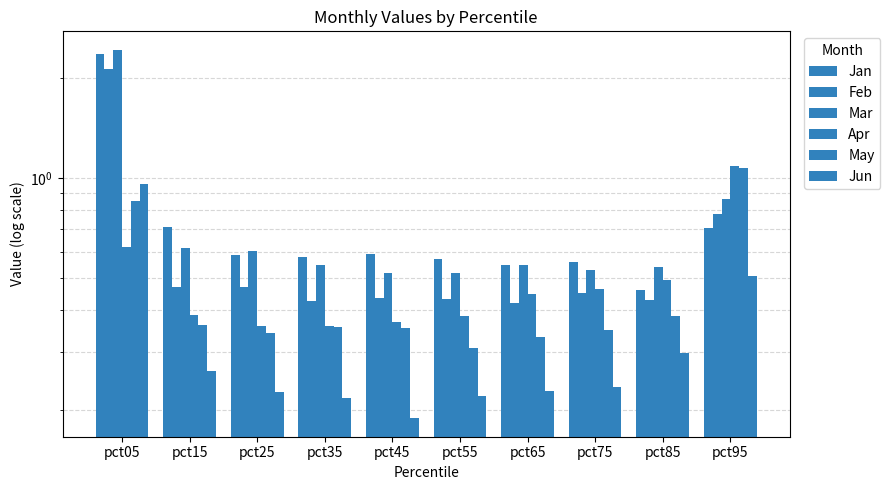

What is the maximum value shown in the chart?

2.4